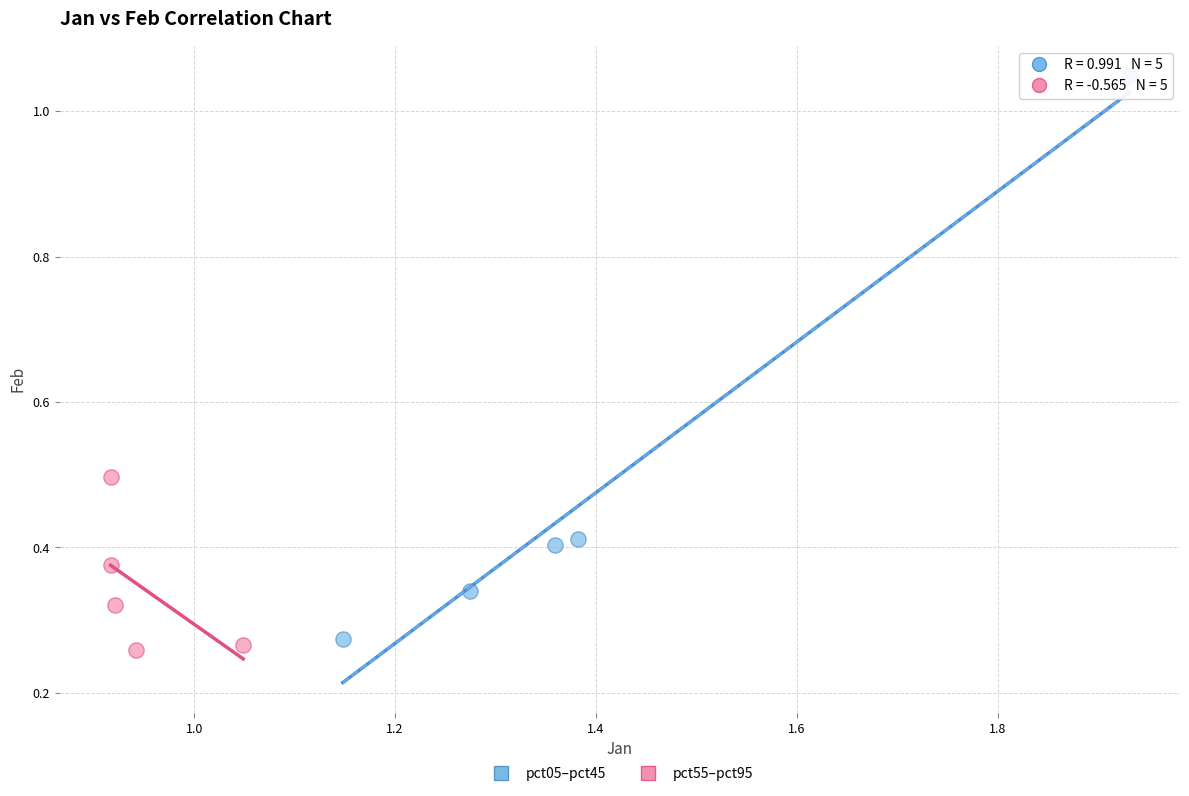

Which series reaches the maximum Y coordinate?

pct05–pct45